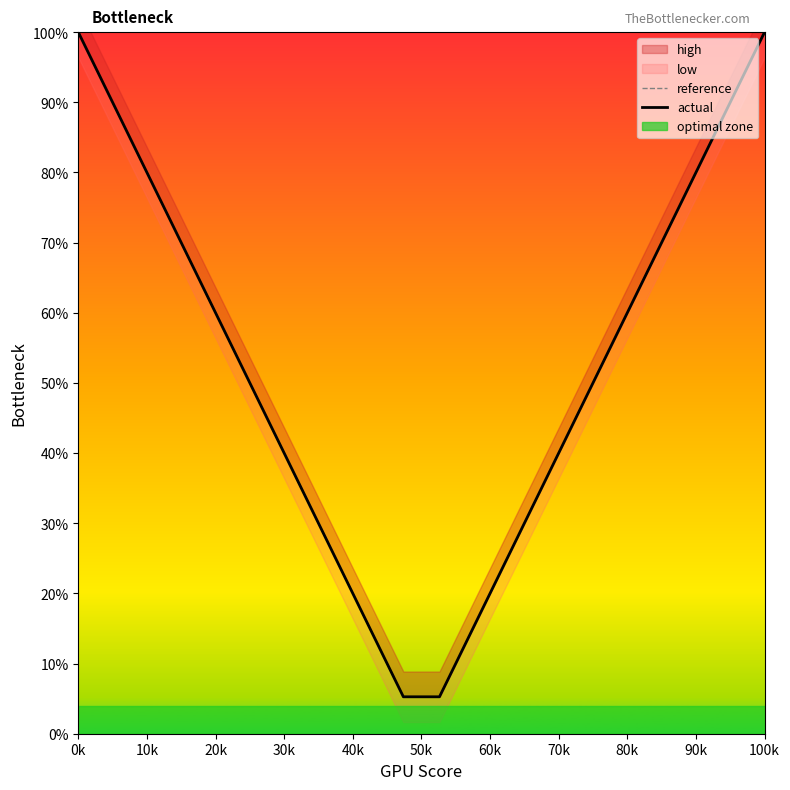

How many lines are shown in the chart?

2